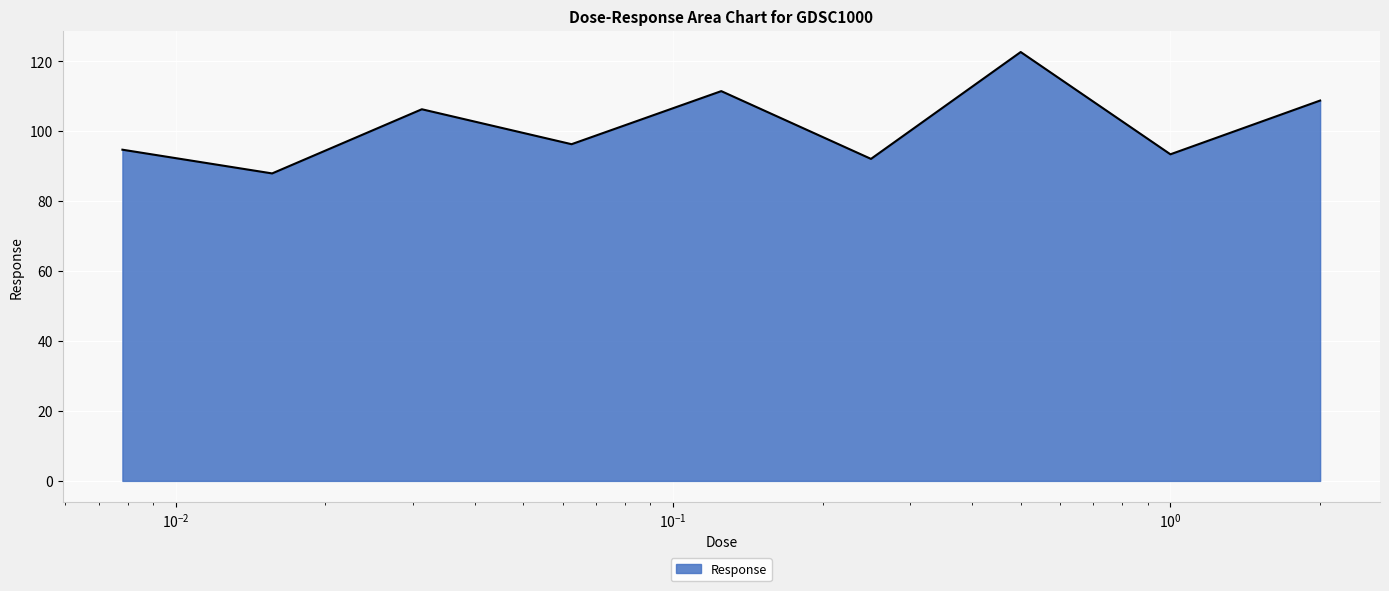

Reading left to right, list all the values displayed in this chart.

94.7	87.9	106.3	96.3	111.5	92.1	122.7	93.4	108.8